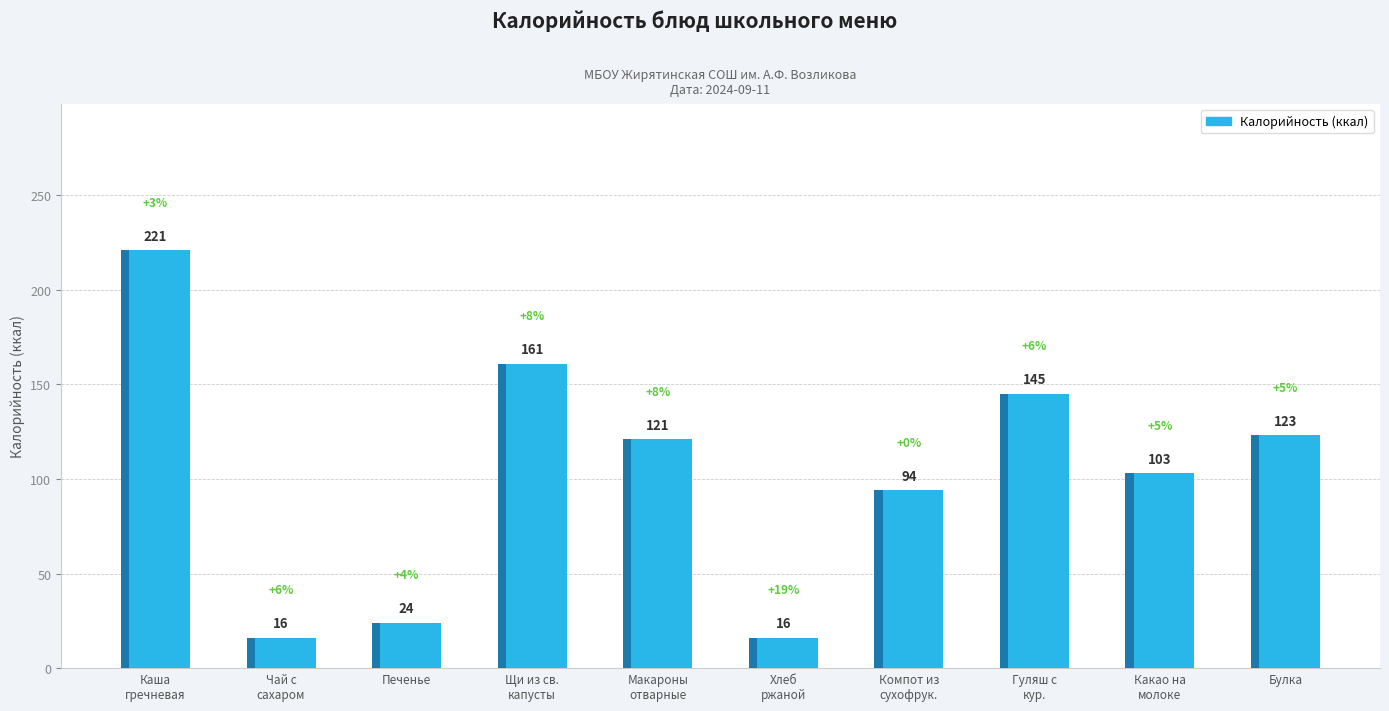

Reading right to left, list all the values displayed in this chart.

123	103	145	94	16	121	161	24	16	221